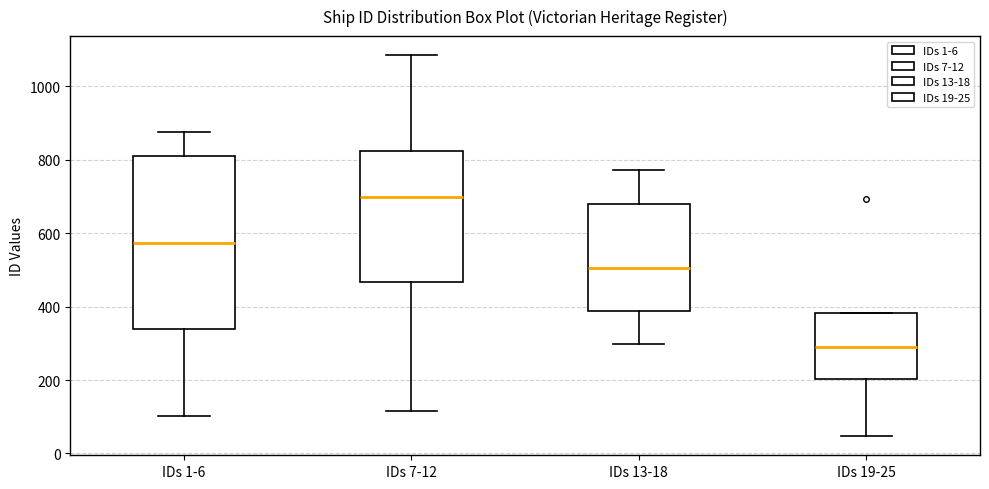

Which box's median line is the lowest?

IDs 19-25